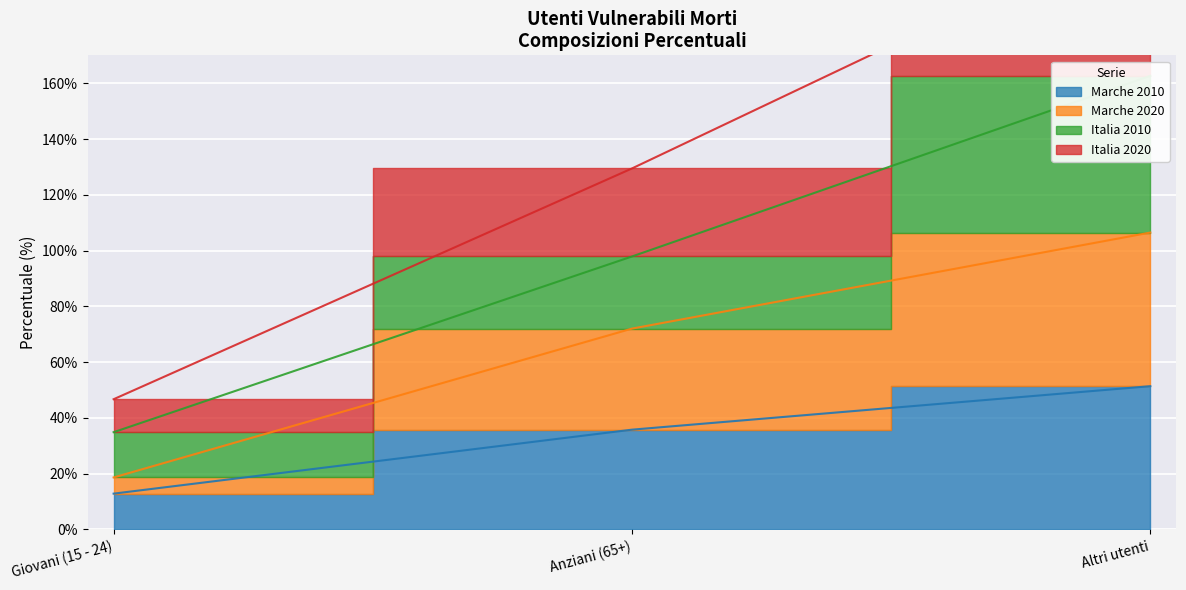

List the labels in order of Italia 2020 value, smallest first.

Giovani (15 - 24), Anziani (65+), Altri utenti